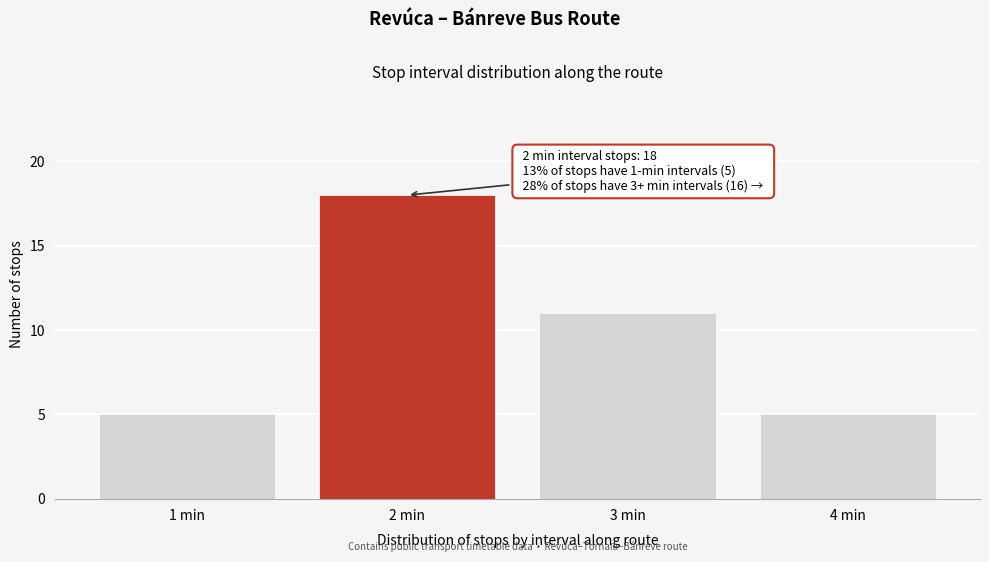

Reading left to right, transcribe all the data shown in this chart.

5	18	11	5